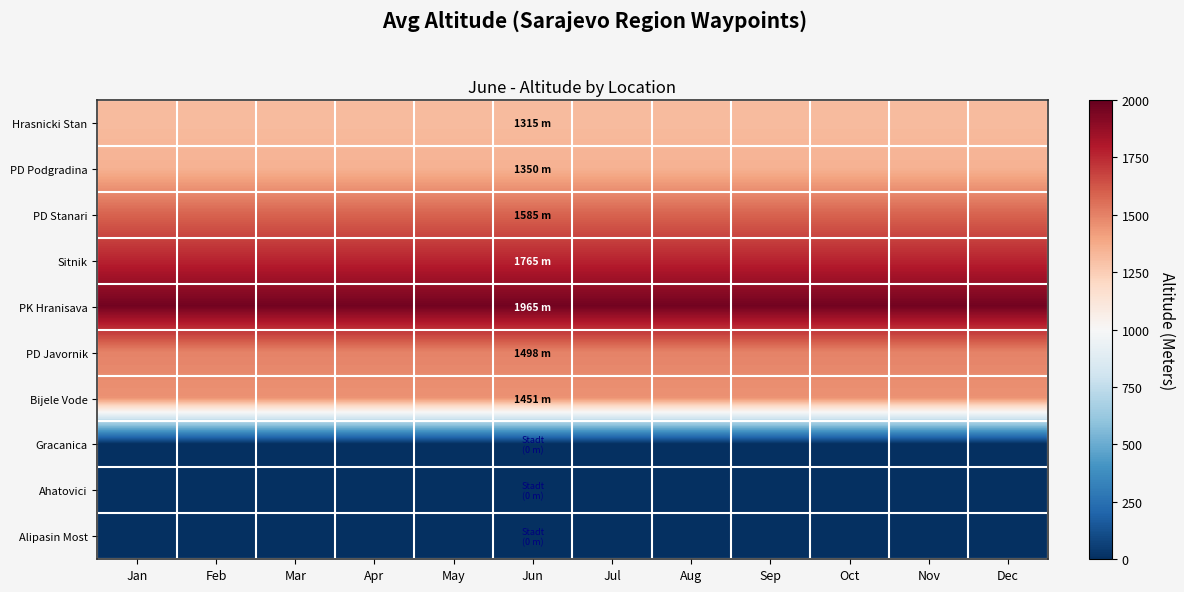

At which category does the chart reach its peak across all series?

Jan